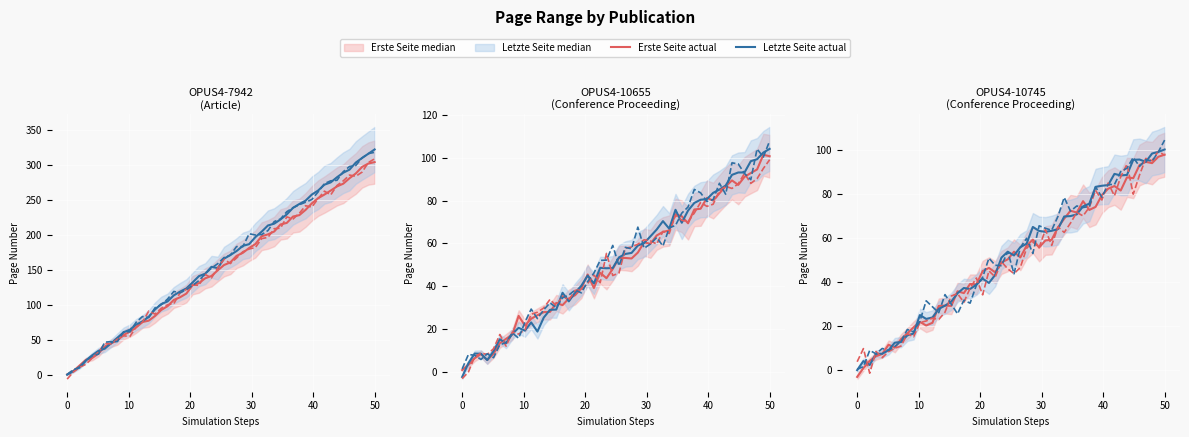

Read the Erste Seite value at OPUS4-10655.

100